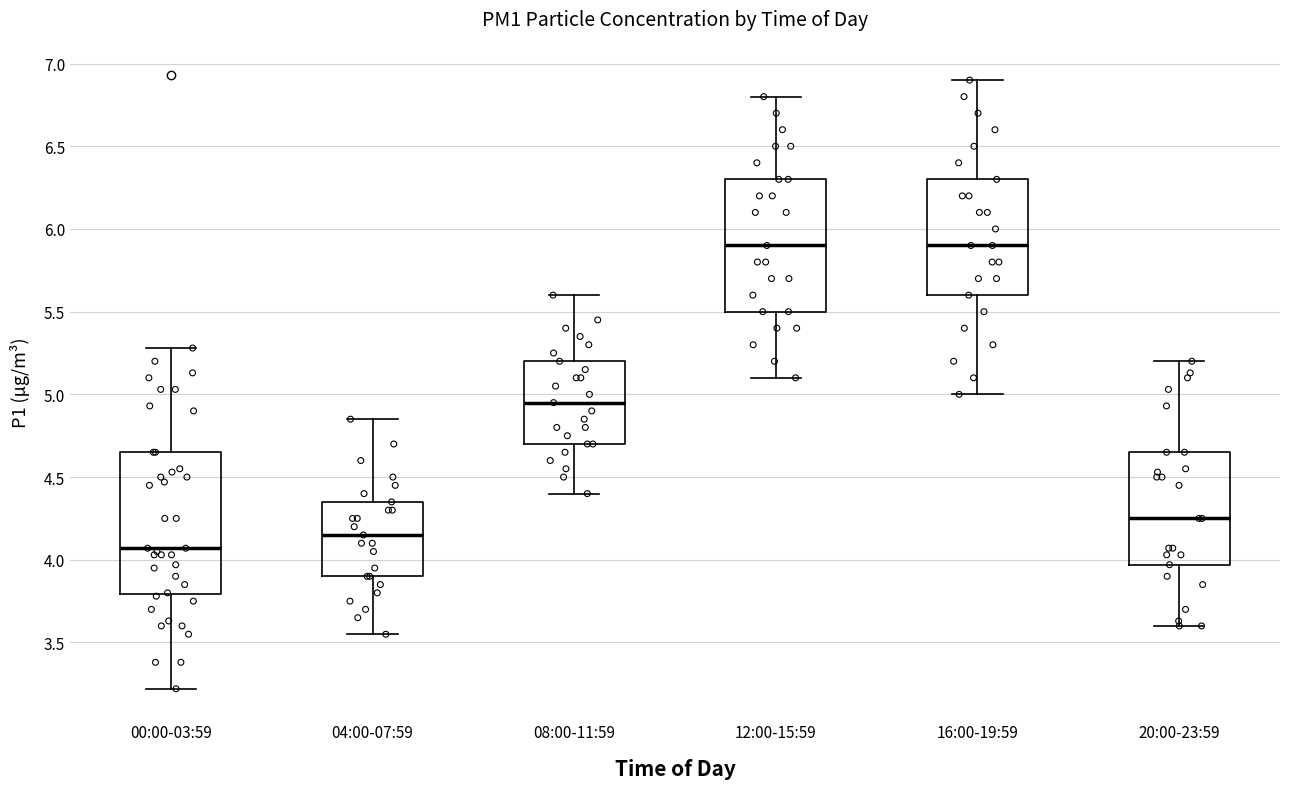

Reading left to right, transcribe this box plot: for each box, give where its median line is, the range the box spans, and where its two whiskers end, as read against the y-axis. The values are not printed on the chart, so give them approximately, as read against the axis.

00:00-03:59: median 4.05, box 3.80 to 4.65, whiskers 3.20 to 5.30
04:00-07:59: median 4.15, box 3.90 to 4.35, whiskers 3.55 to 4.85
08:00-11:59: median 4.95, box 4.70 to 5.20, whiskers 4.40 to 5.60
12:00-15:59: median 5.90, box 5.50 to 6.30, whiskers 5.10 to 6.80
16:00-19:59: median 5.90, box 5.60 to 6.30, whiskers 5.00 to 6.90
20:00-23:59: median 4.25, box 3.95 to 4.65, whiskers 3.60 to 5.20